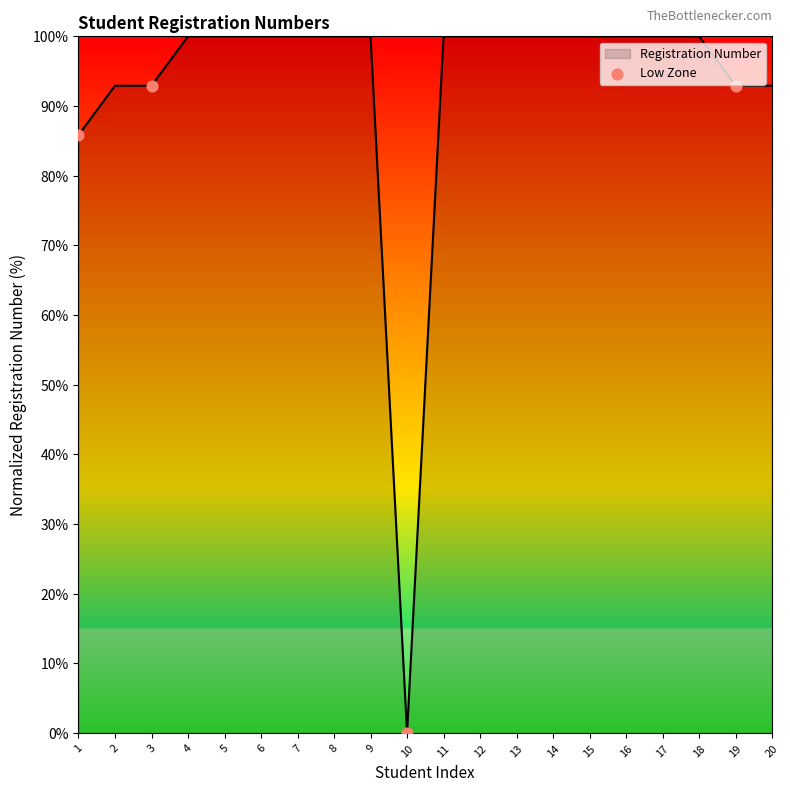

Between 4 and 2, which is larger?

4